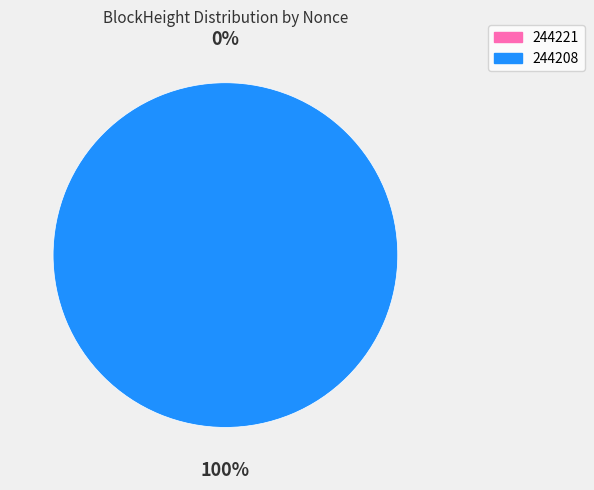

Count the number of slices in the pie.

2